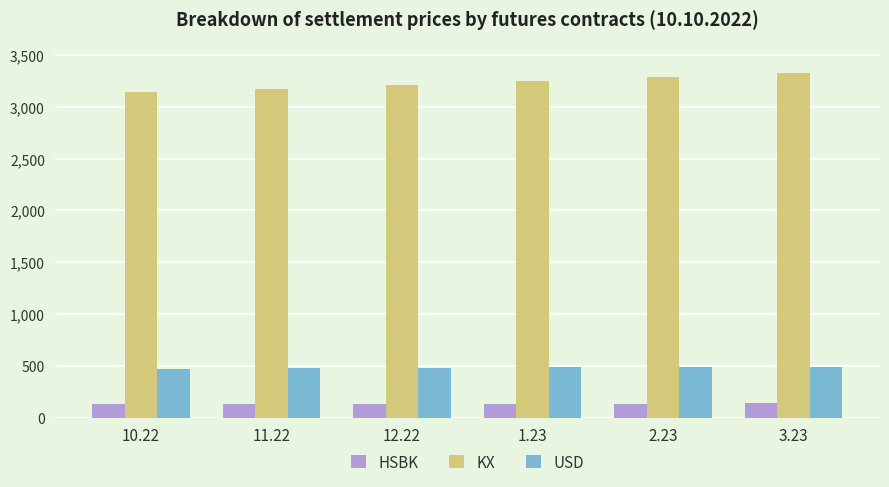

The value of USD at 10.22 is 651.3. True or false?

False